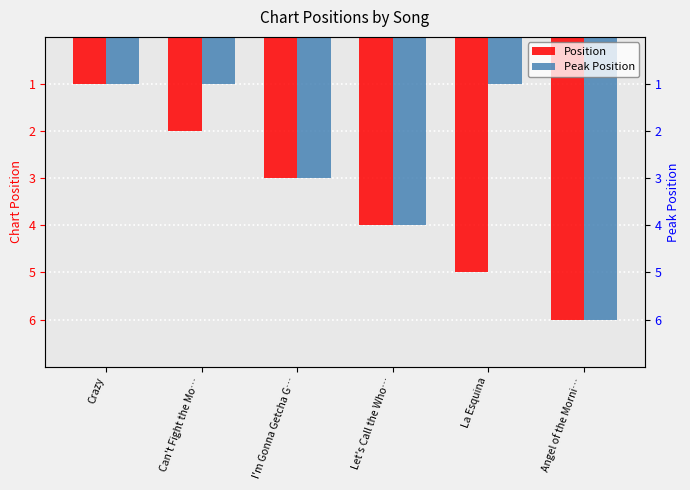

What are all the series names shown in the legend?

Position, Peak Position